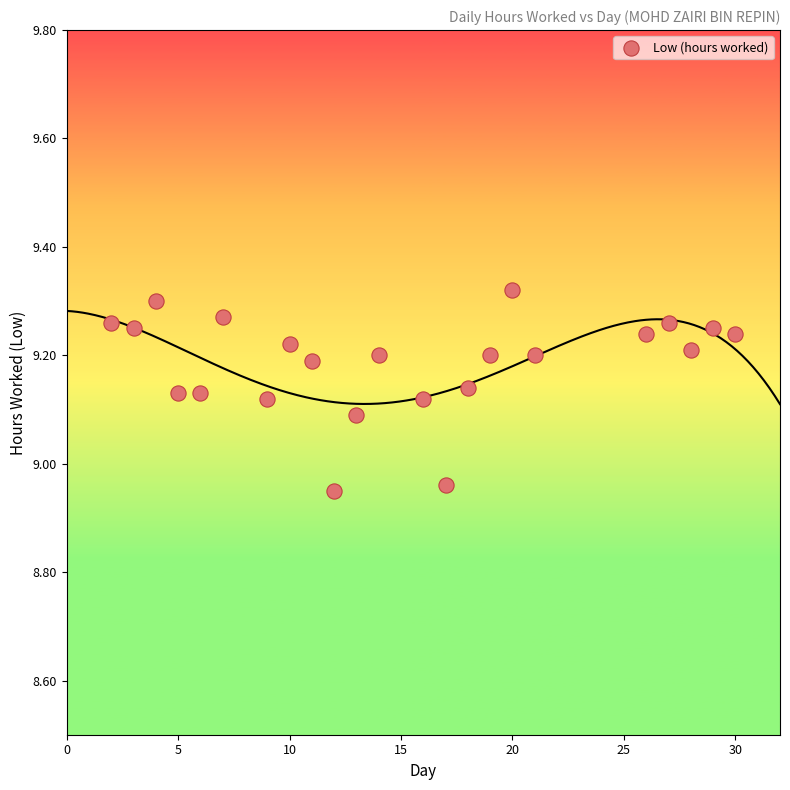

What is the range of Y values (max minus min)?

0.4